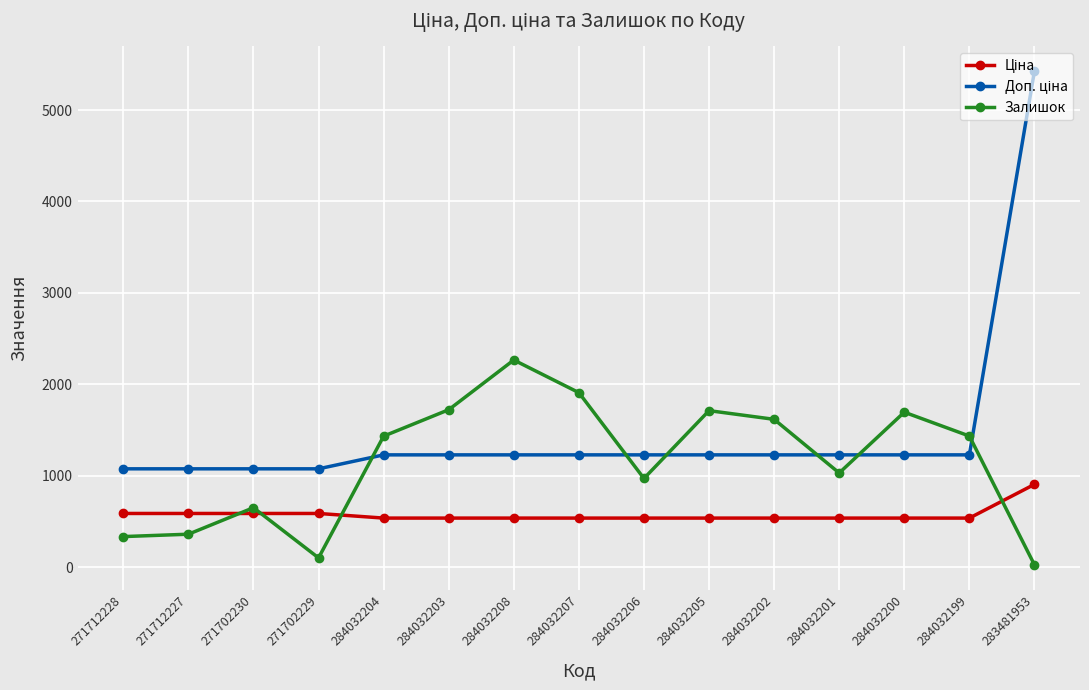

What is the spread (max minus min) of values at 284032203?

1185.6